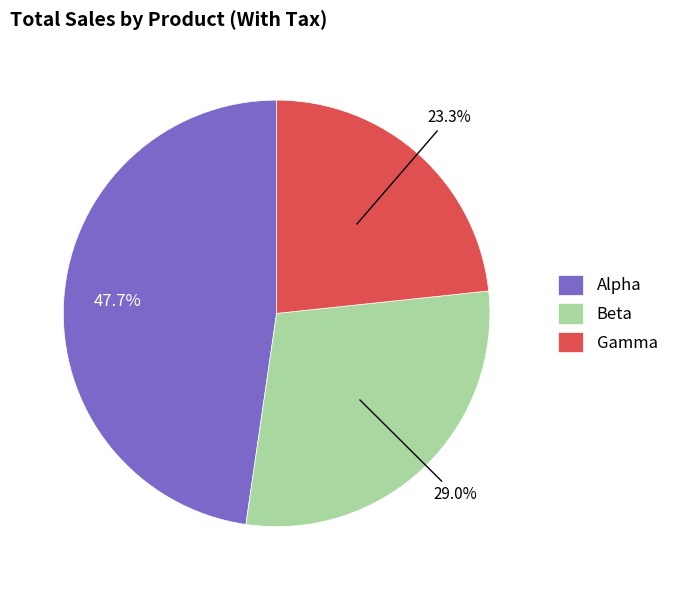

To the nearest percent, what portion does Beta represent?

29%